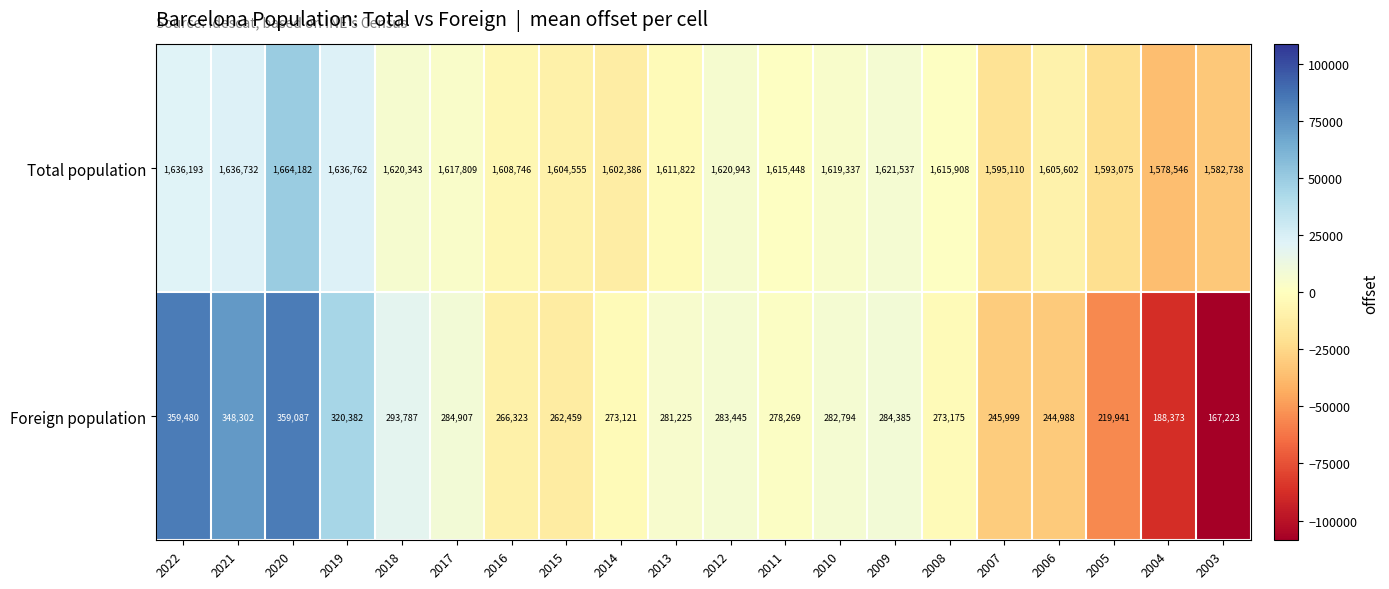

At which label is Foreign population closest to 263351?

2015